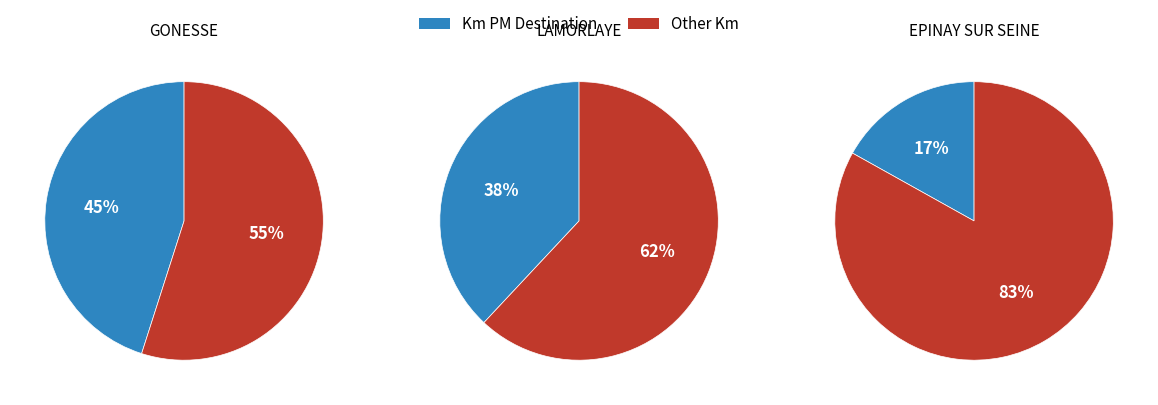

Between EPINAY SUR SEINE and GONESSE, which is larger?

GONESSE